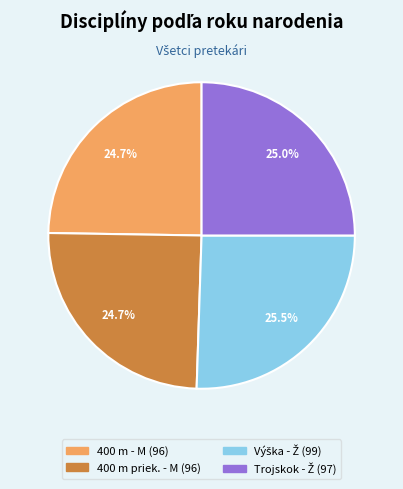

Does any single category account for the majority?

No